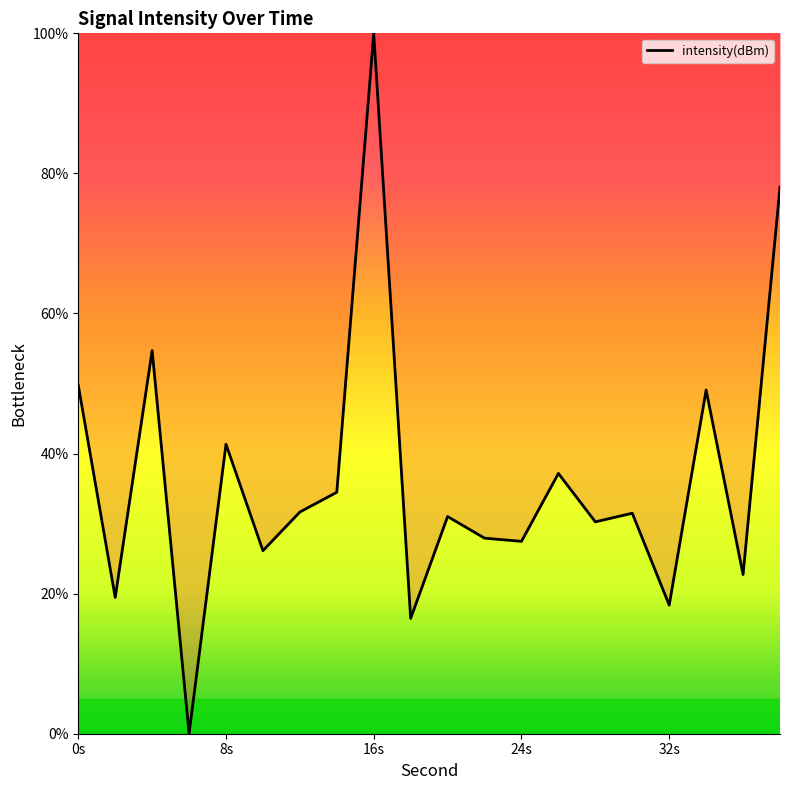

What is the difference between the maximum and minimum values?

100.0